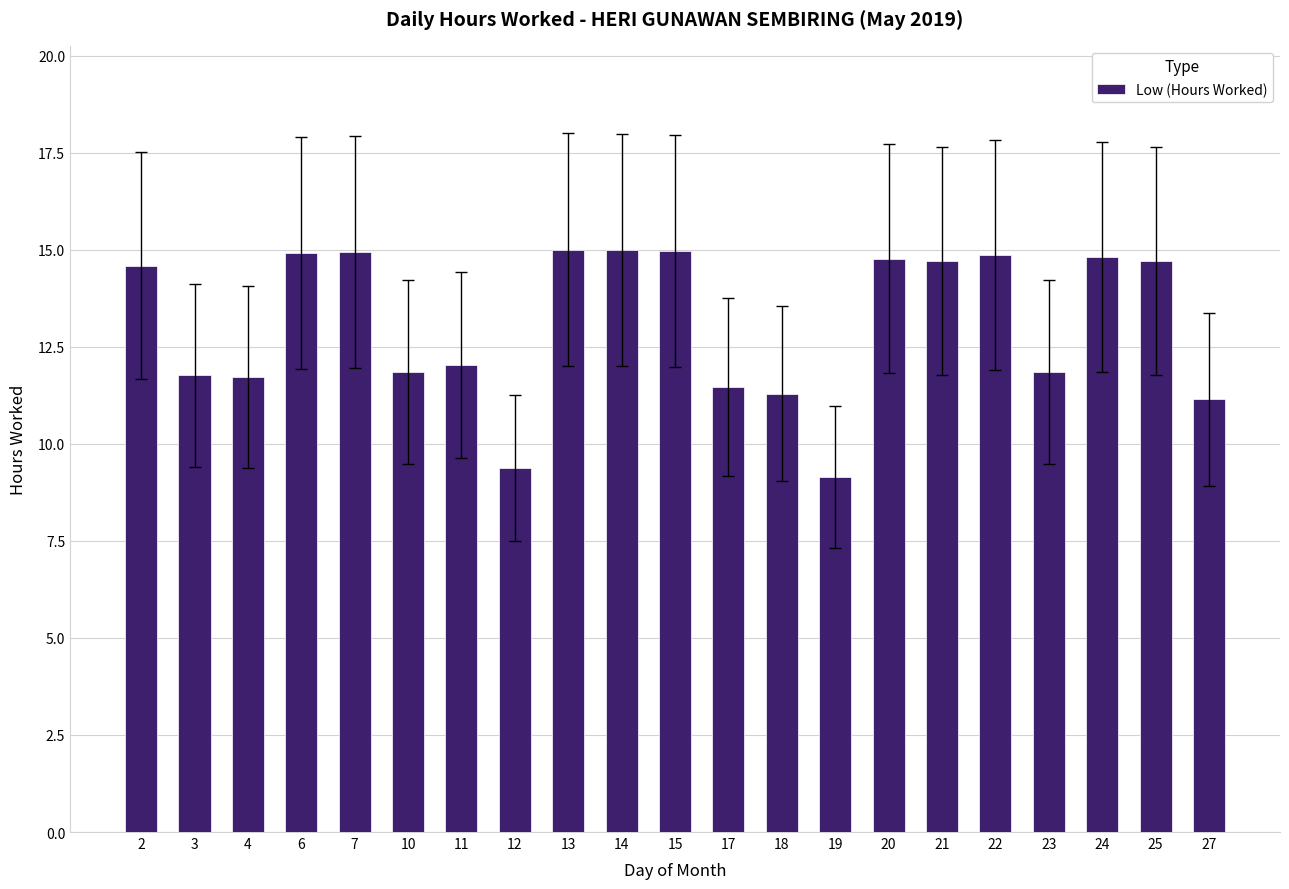

What is the average value?

13.1